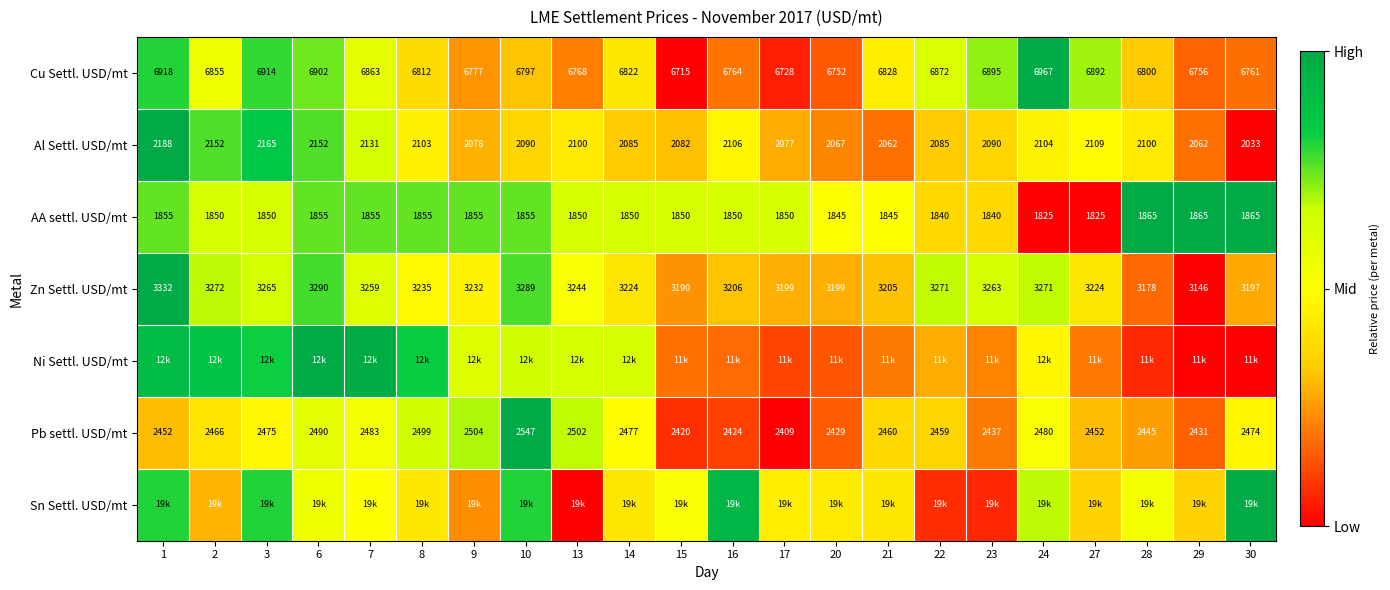

How many series are shown in this chart?

7